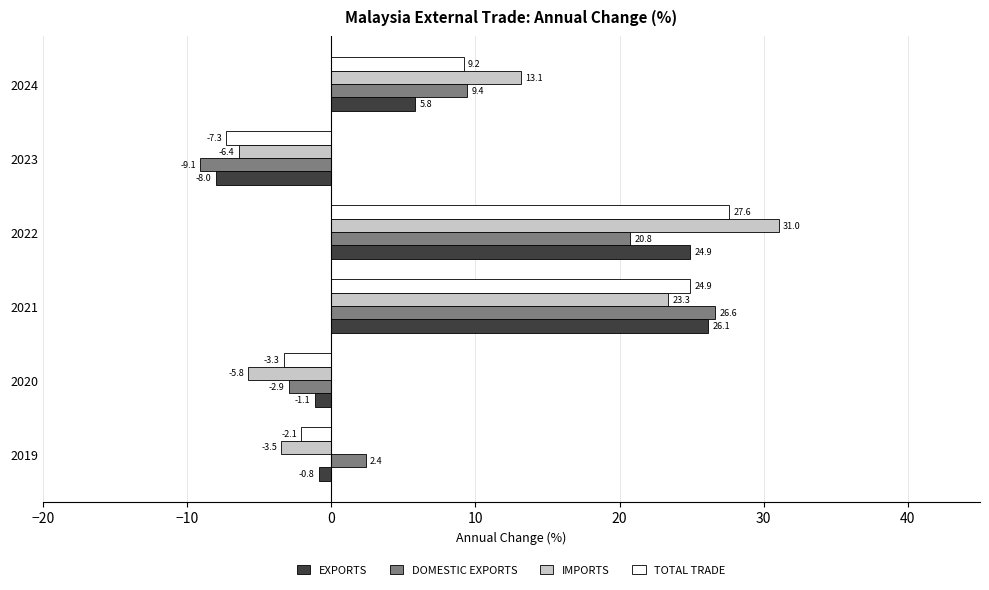

At how many categories does at least one series exceed 4?

3